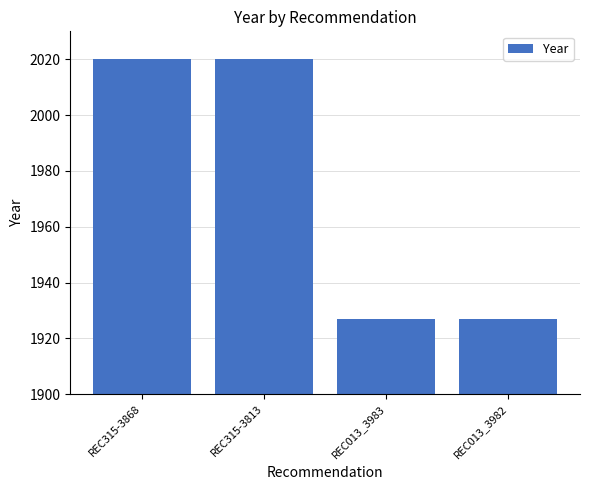

What position from the left is REC013_3983?

3